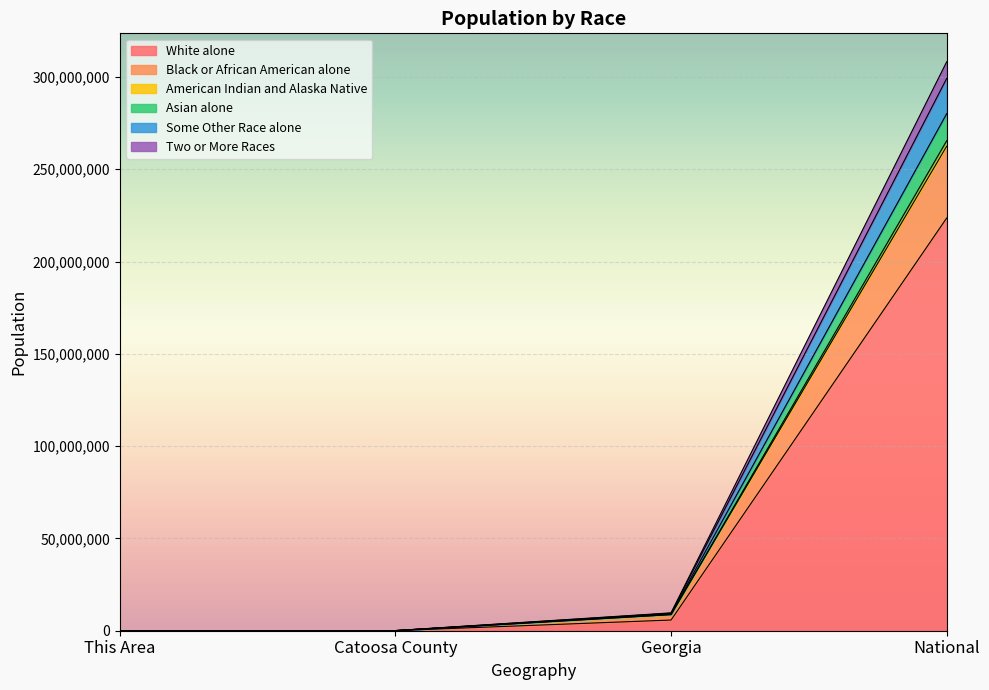

At which category is the sum across all series the highest?

National